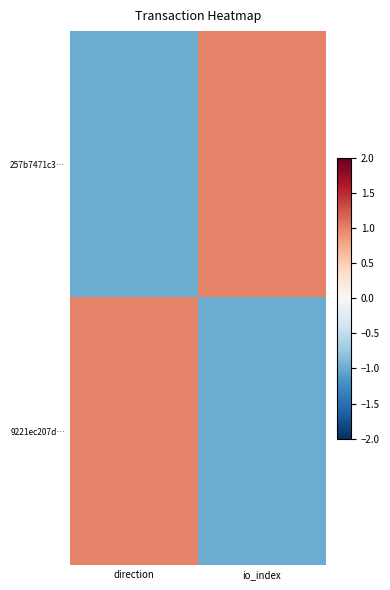

How many series are shown in this chart?

2